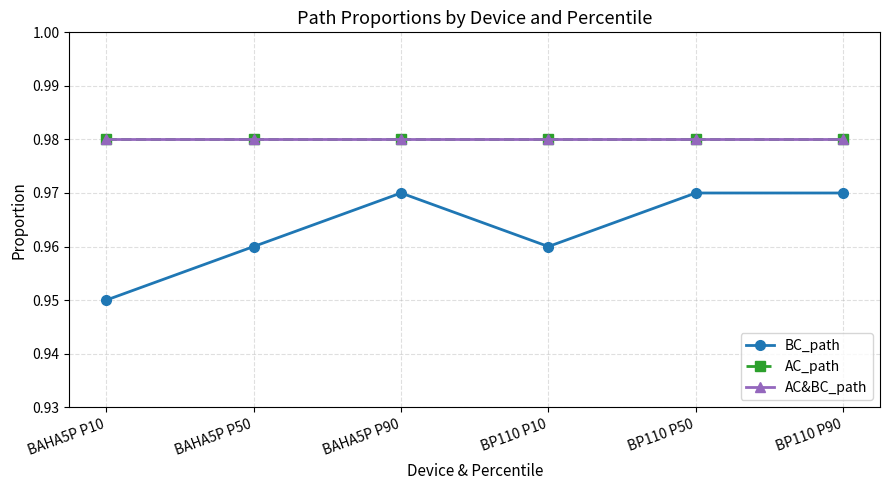

Is this an area chart (filled region under the line)?

No